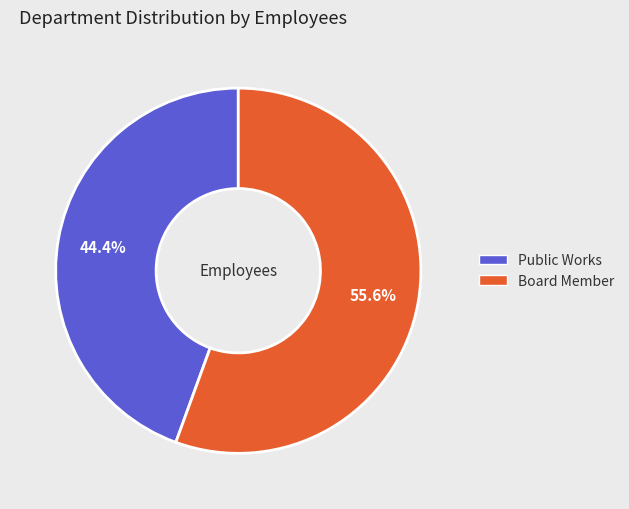

What is the smallest slice in the pie chart?

Public Works